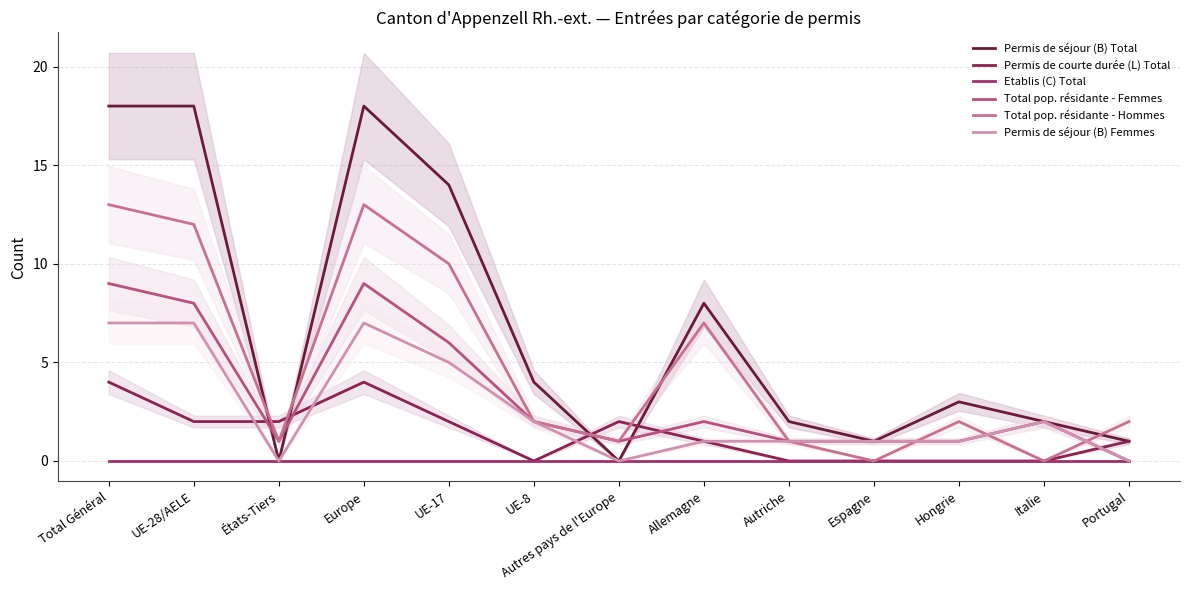

Which series has the widest spread of values?

Permis de séjour (B) Total